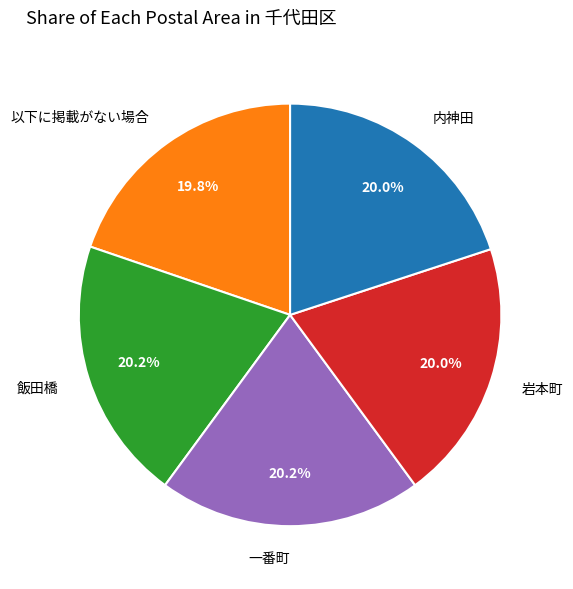

What is the total percentage of 飯田橋 and 一番町?

40.3%